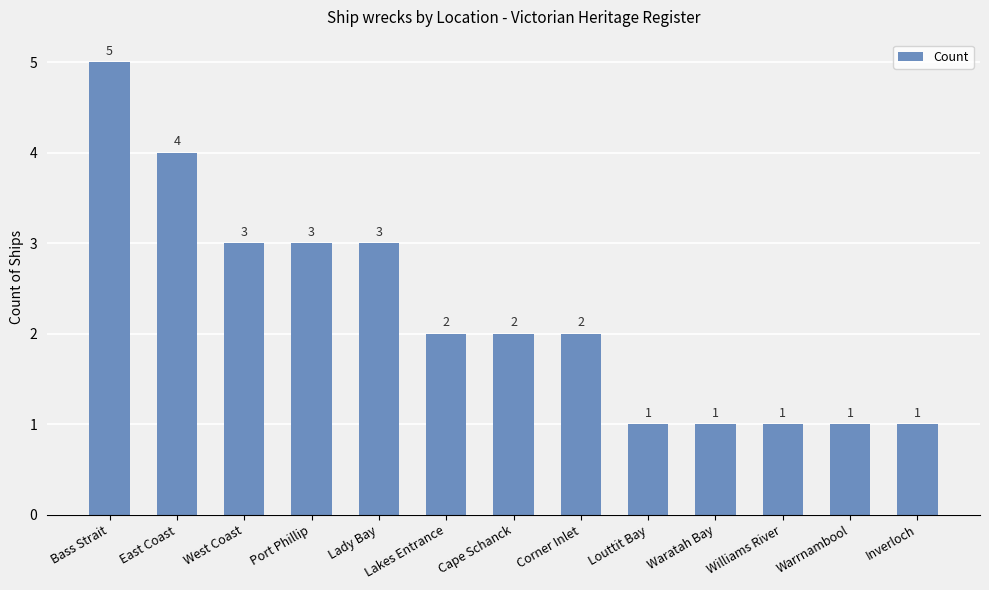

Where does the data first go above 2?

Bass Strait